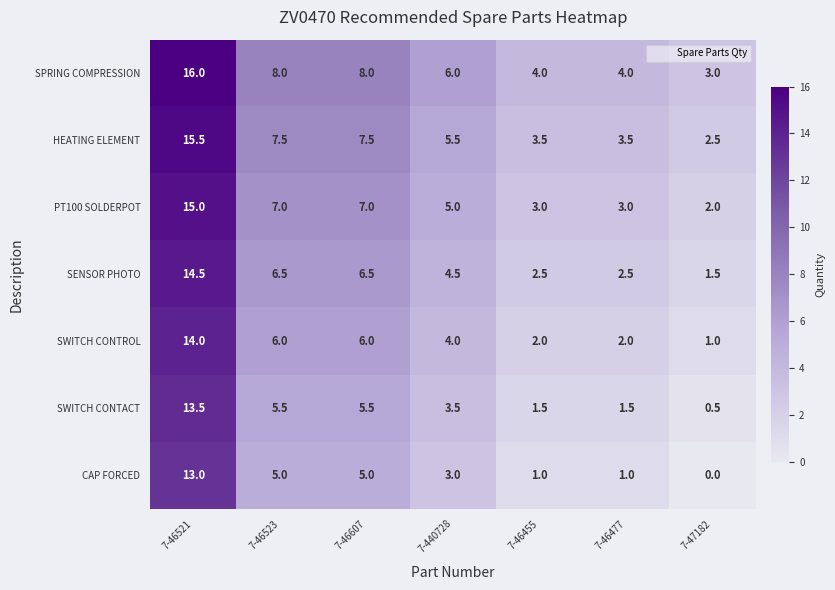

What is the spread (max minus min) of values at 7-46477?

3.0